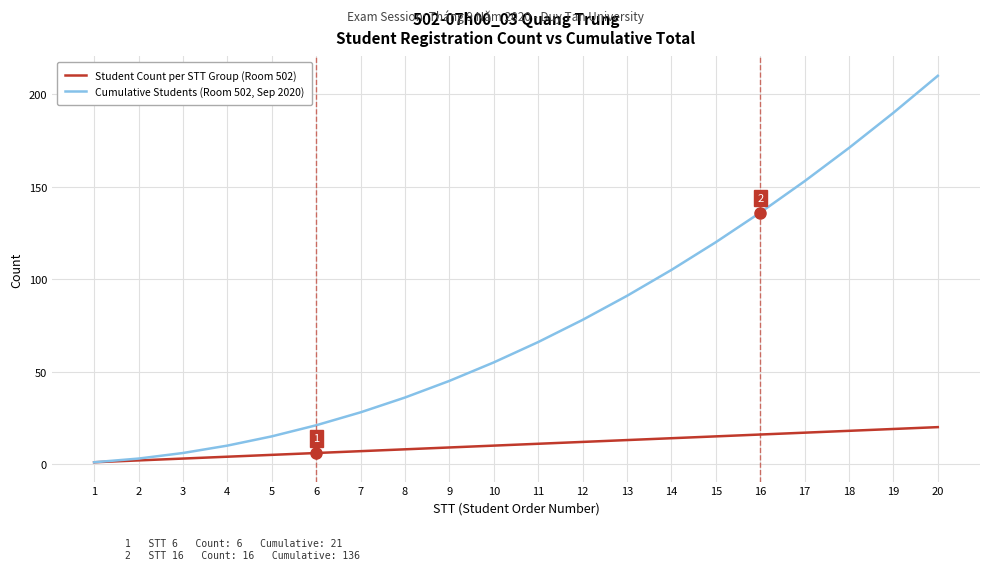

Reading right to left, what are all the values shown in this chart?

Student Count per STT Group (Room 502): 20	19	18	17	16	15	14	13	12	11	10	9	8	7	6	5	4	3	2	1
Cumulative Students (Room 502, Sep 2020): 210	190	171	153	136	120	105	91	78	66	55	45	36	28	21	15	10	6	3	1